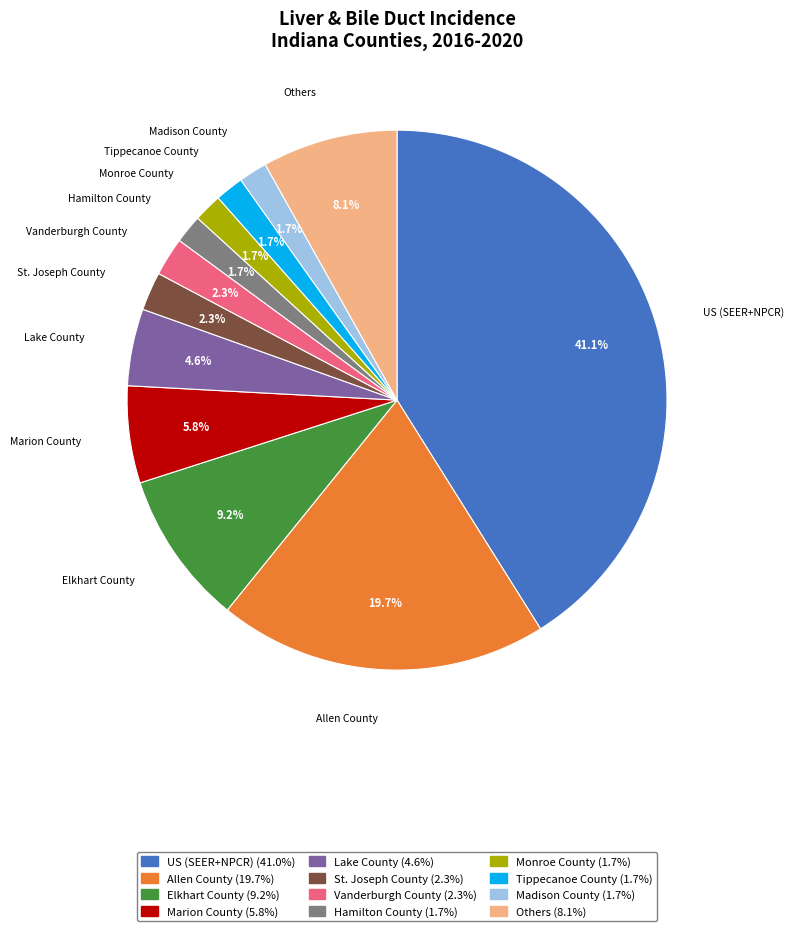

Count the number of slices in the pie.

12